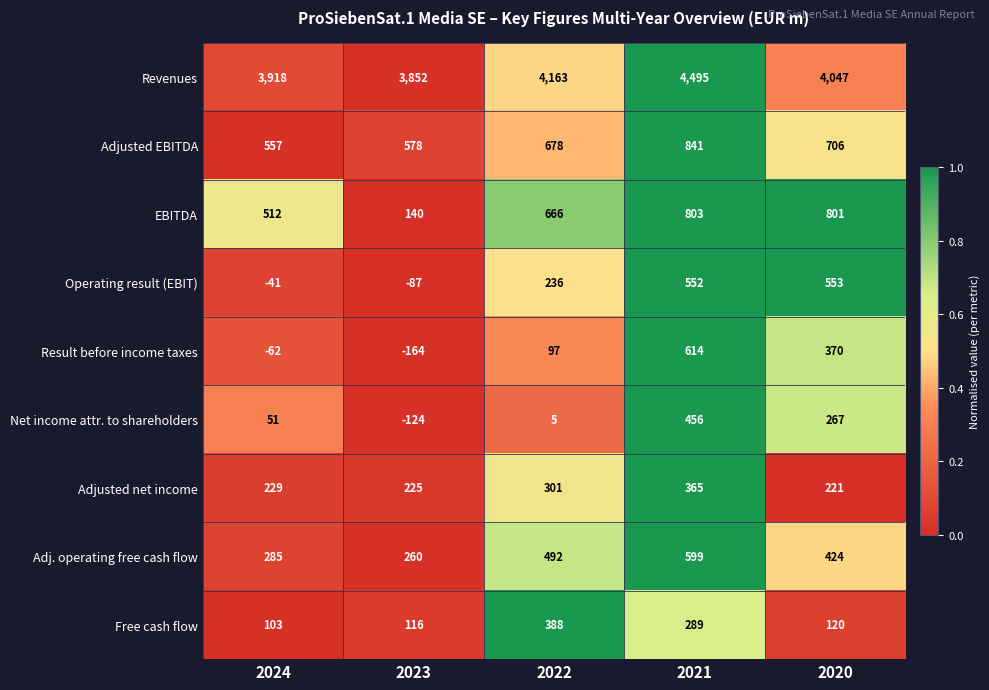

Which series has the widest spread of values?

Result before income taxes